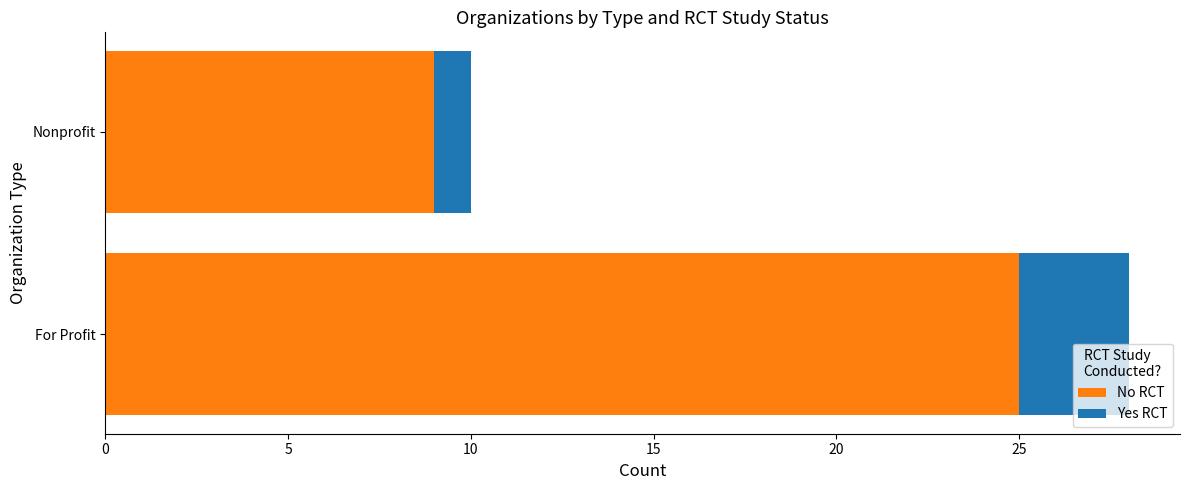

Which category has the highest value in the No RCT series?

For Profit